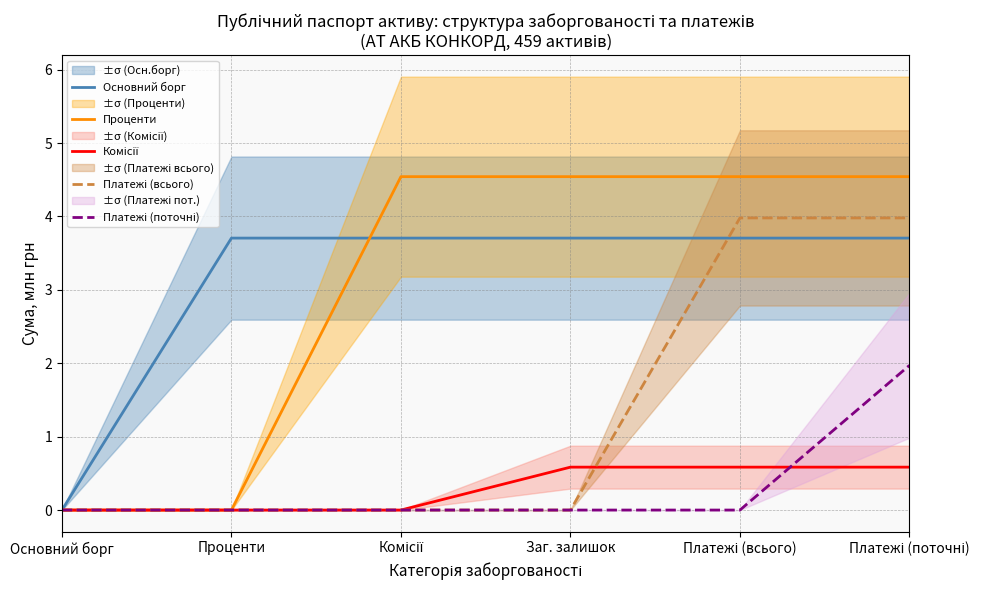

What is the greatest value displayed?

4.5